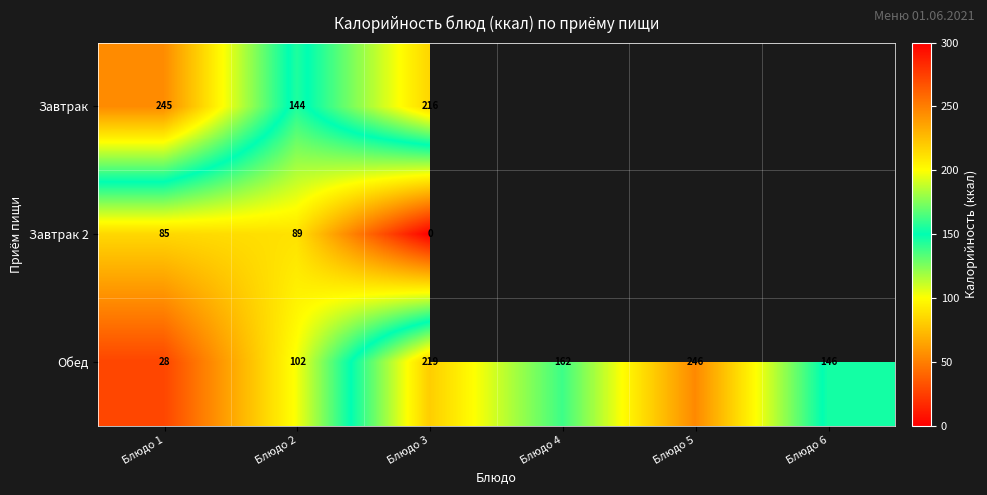

Rank the series at Блюдо 3 from lowest to highest value.

Завтрак 2, Завтрак, Обед